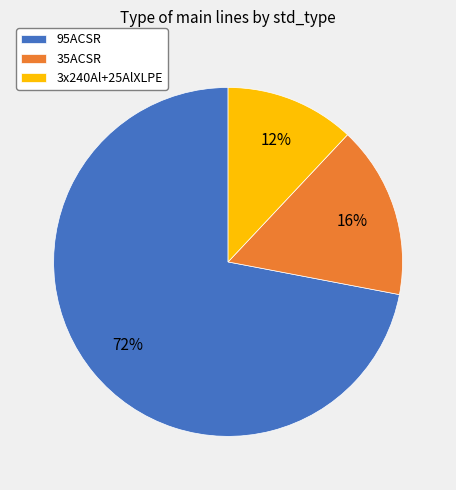

Does 3x240Al+25AlXLPE represent more than half of the total?

No